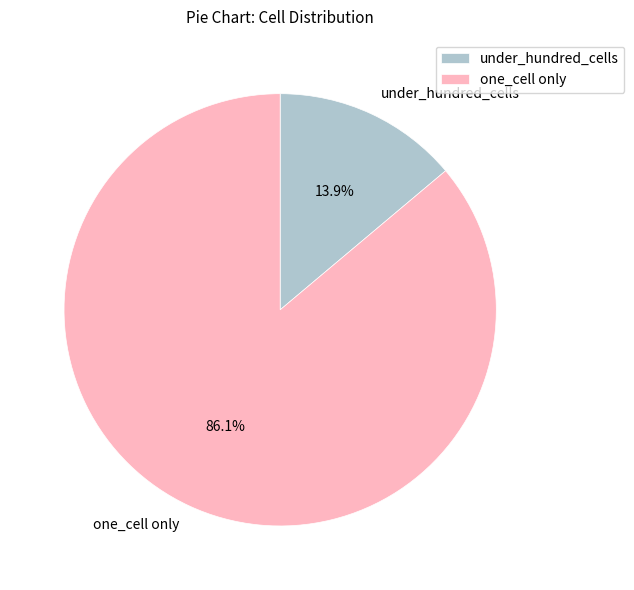

What is the largest slice in the pie chart?

one_cell only